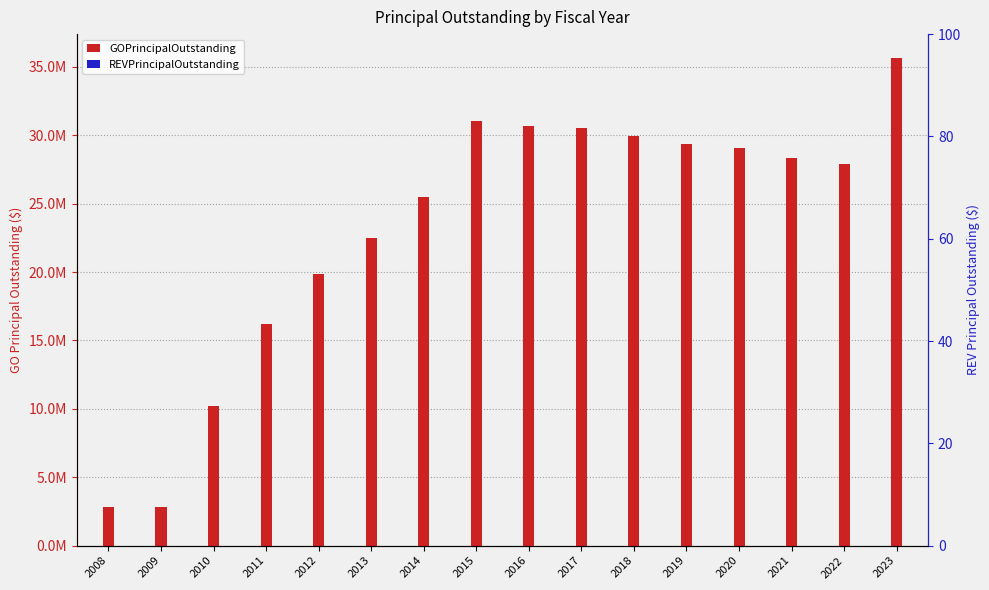

At which category is the sum across all series the highest?

2023